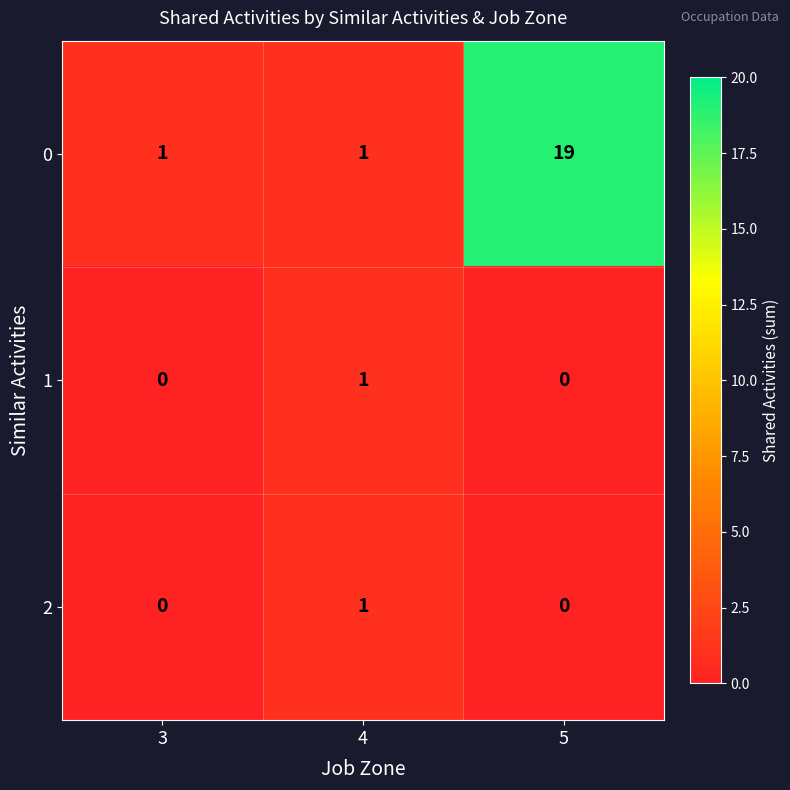

At how many categories does at least one series exceed 10?

1